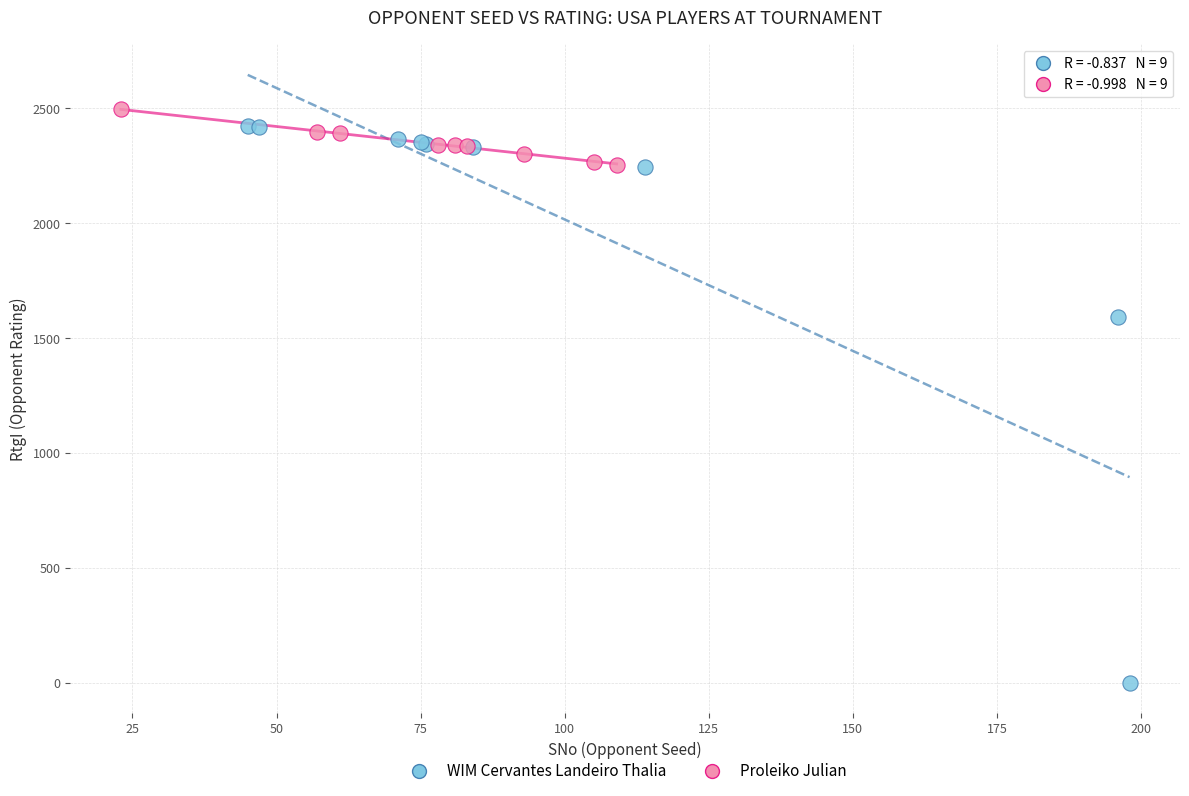

What are all the series names shown in the legend?

WIM Cervantes Landeiro Thalia, Proleiko Julian